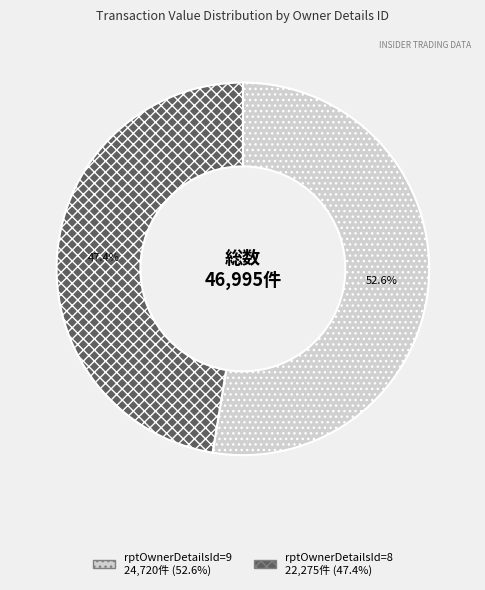

Is the sum of rptOwnerDetailsId=9 and rptOwnerDetailsId=8 greater than half?

Yes